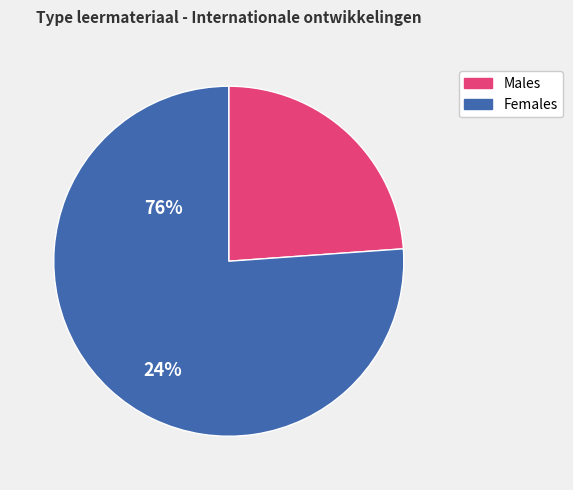

Which category has the biggest portion of the pie?

Females